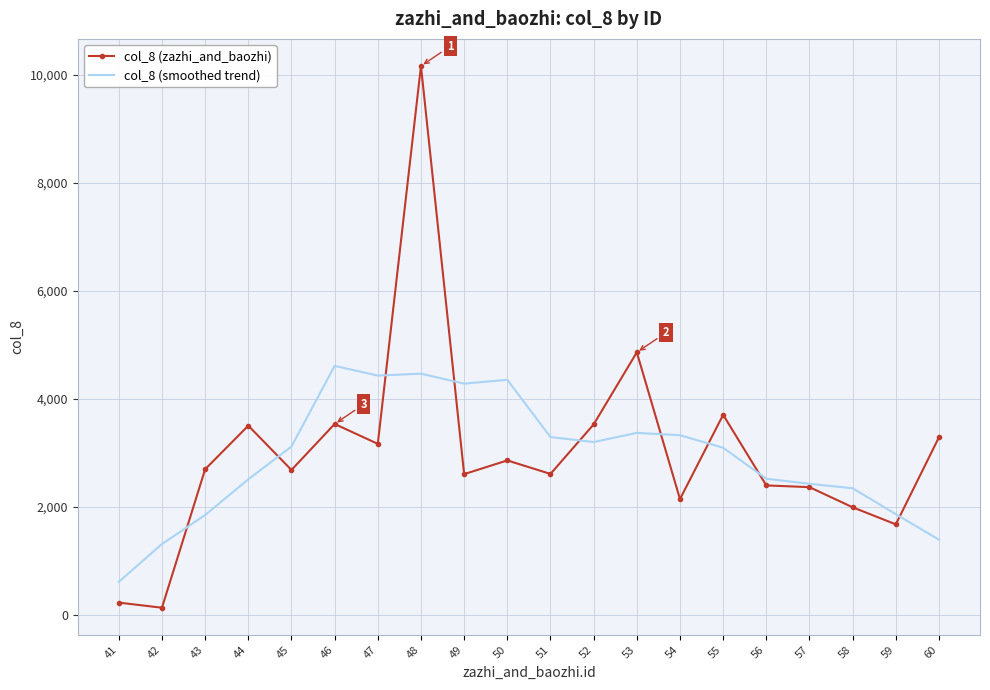

What is the maximum value shown in the chart?

10166.0